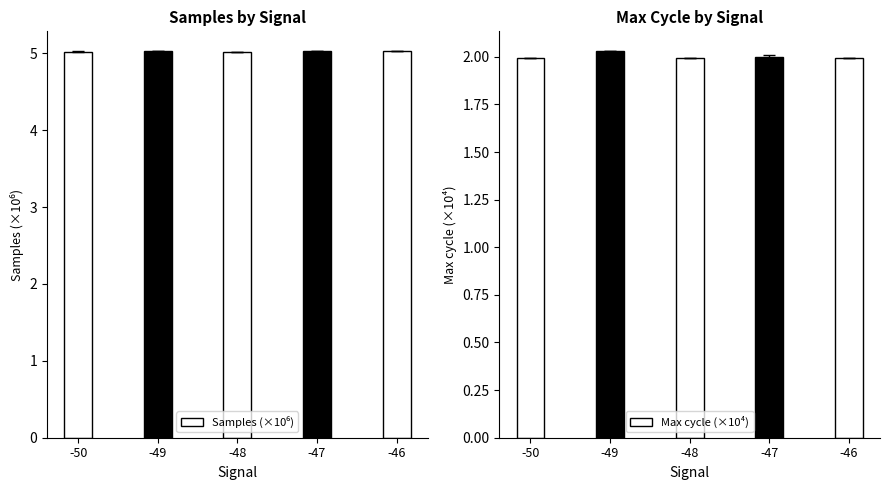

Which has a higher value, -48 or -47?

-47